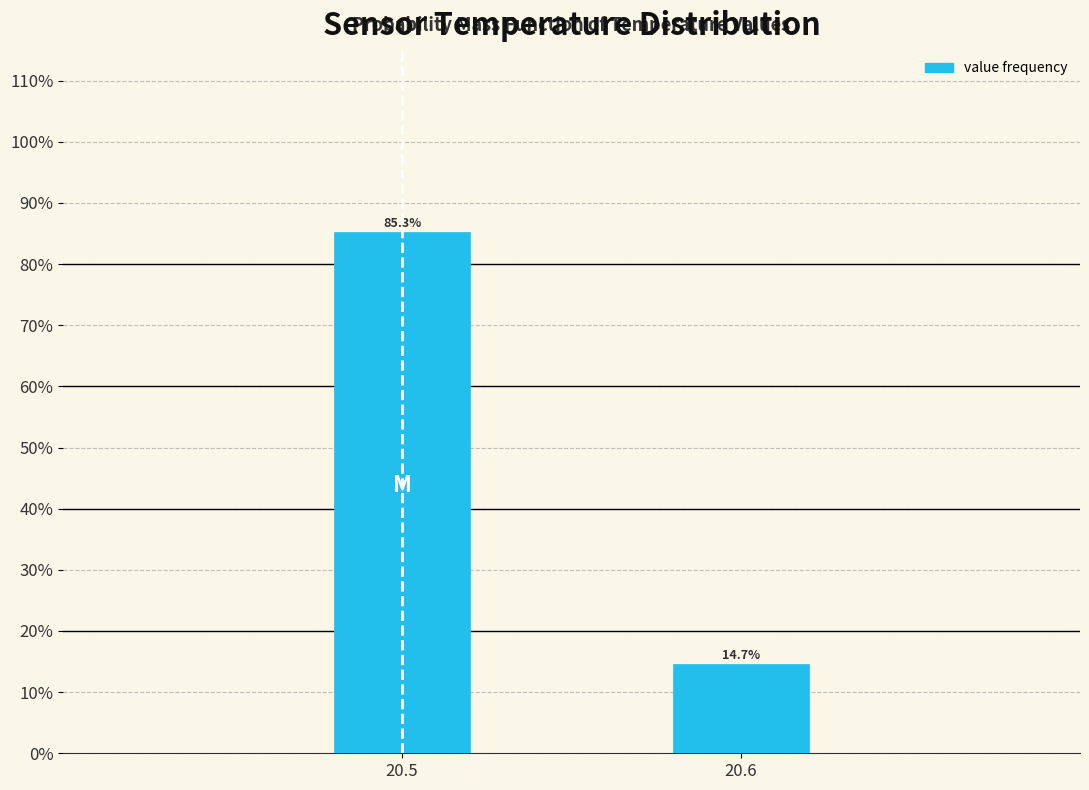

Reading left to right, list all the values displayed in this chart.

20.5=85.3	20.6=14.7